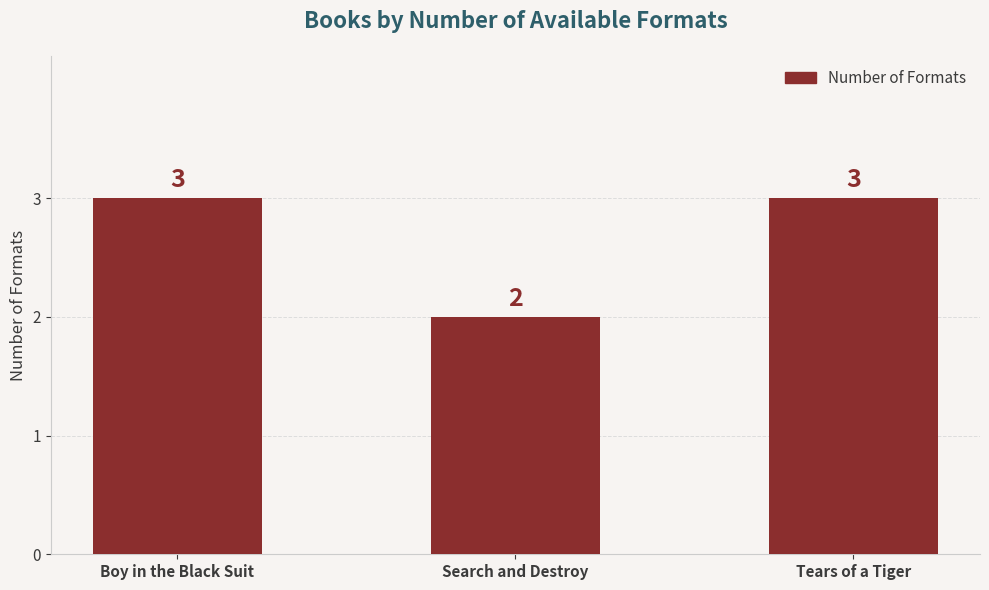

Where is the data nearest to the value 2?

Search and Destroy